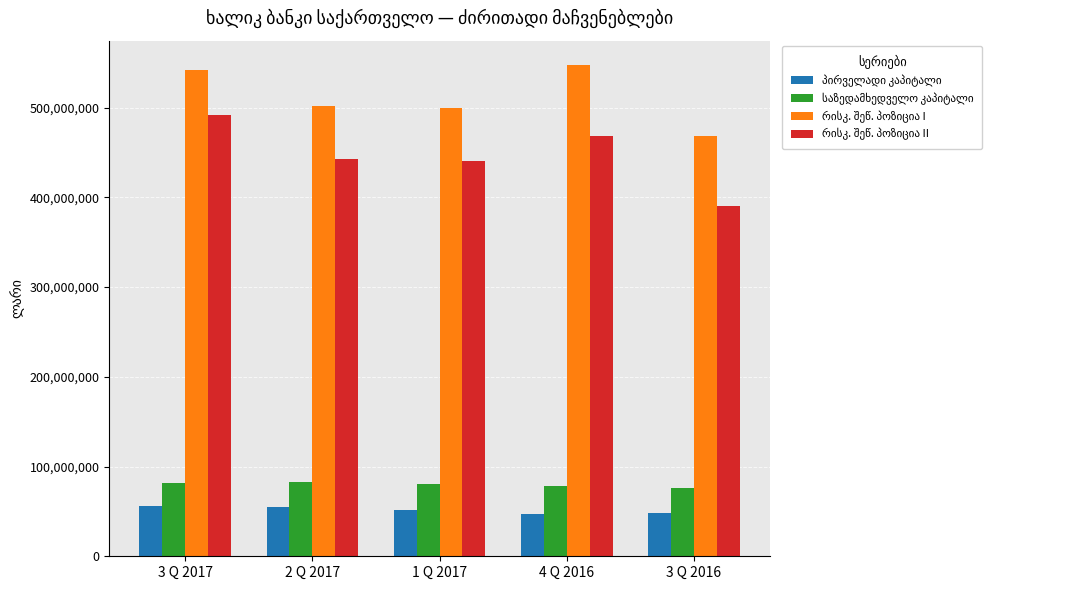

What is the spread (max minus min) of values at 3 Q 2016?

420415962